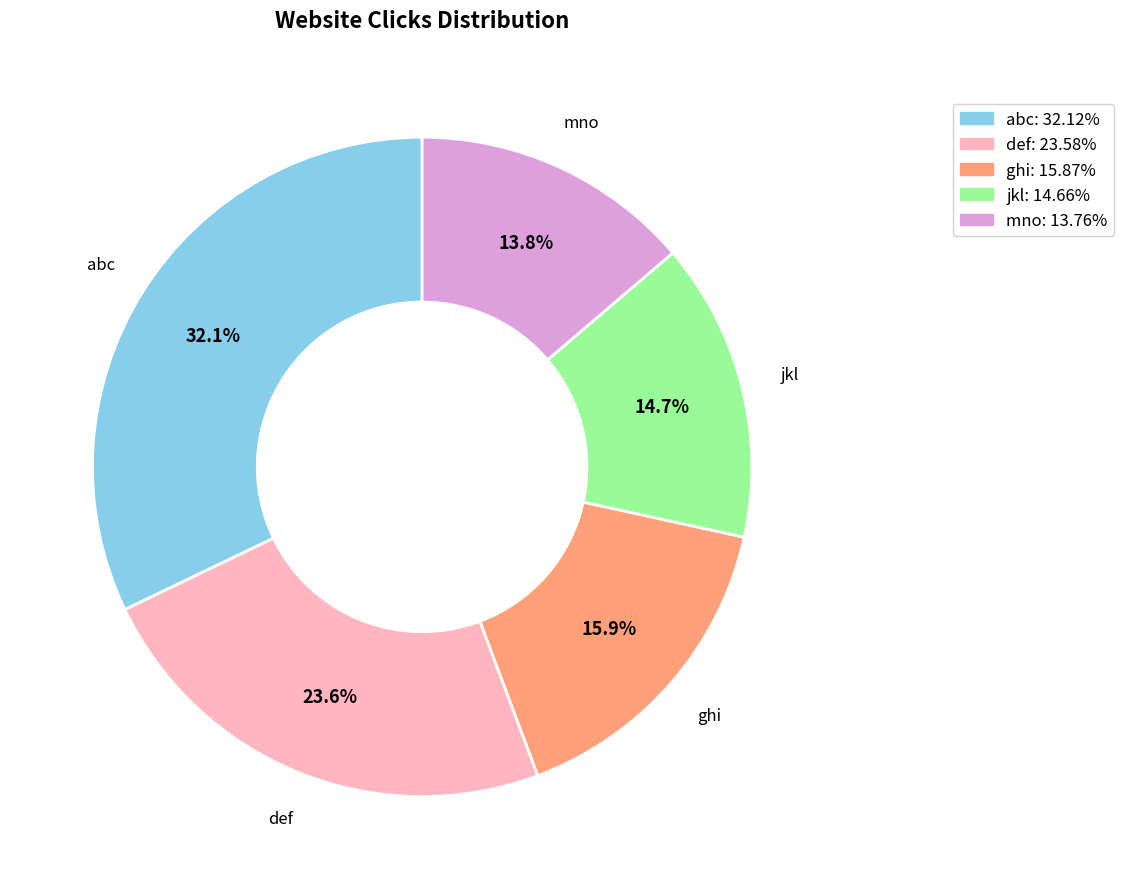

Rank the categories by value from lowest to highest.

mno, jkl, ghi, def, abc